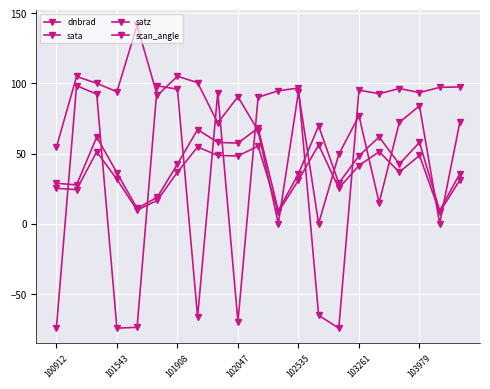

How many data points does each series have?

21